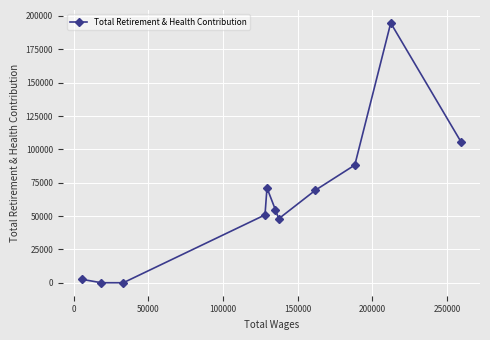

True or false: there are more than 1 points higher than both neighbors.

True